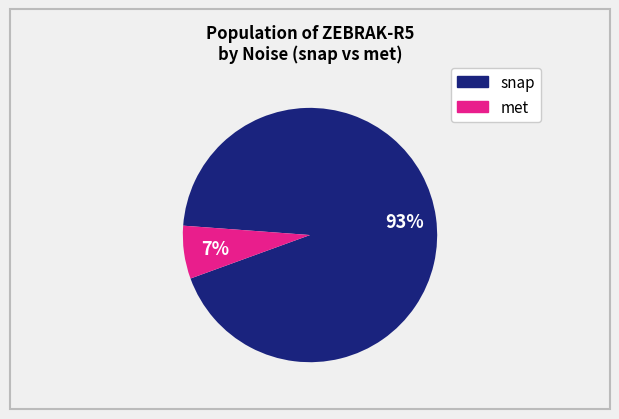

Is there any slice that represents more than half of the pie?

Yes